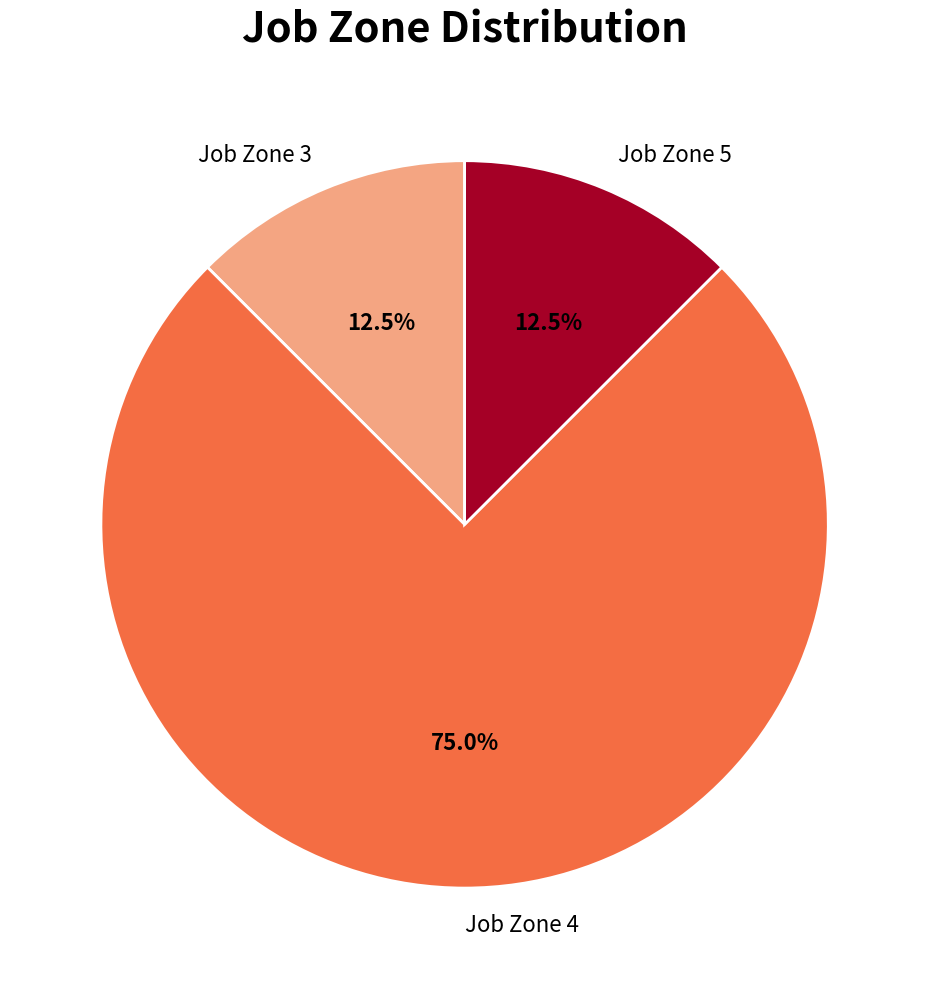

Which category has the biggest portion of the pie?

Job Zone 4